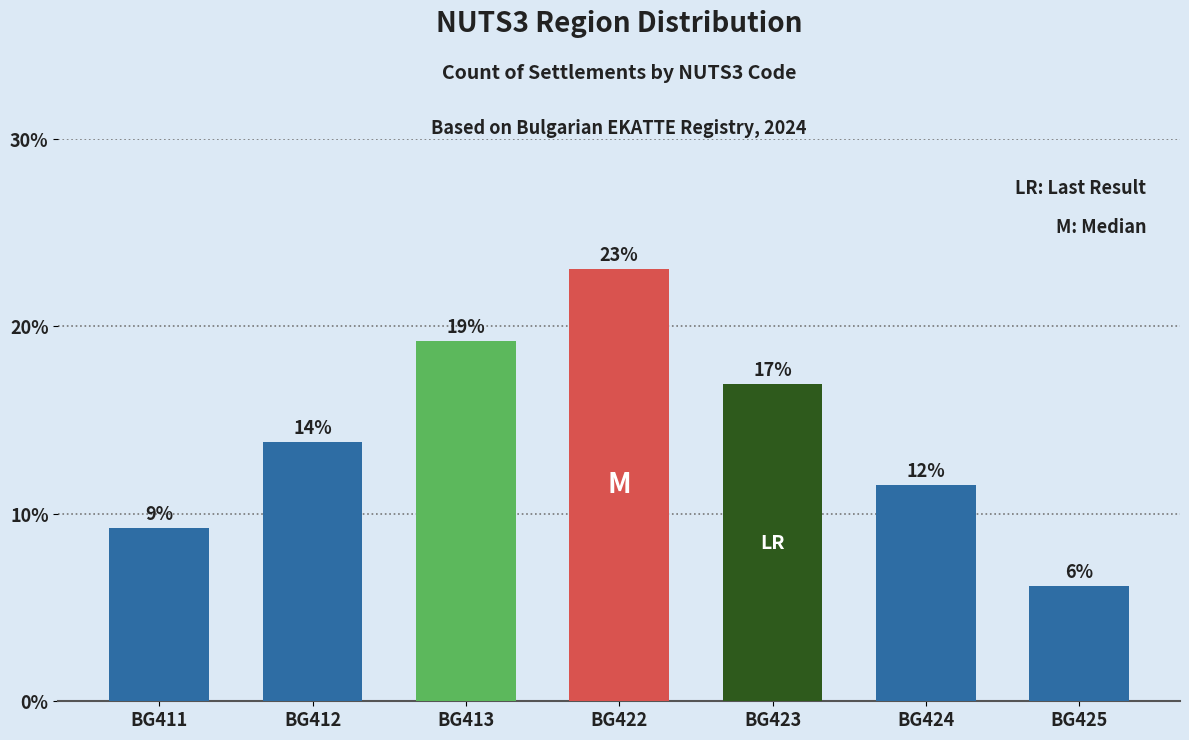

Which label corresponds to the smallest value in the chart?

BG425